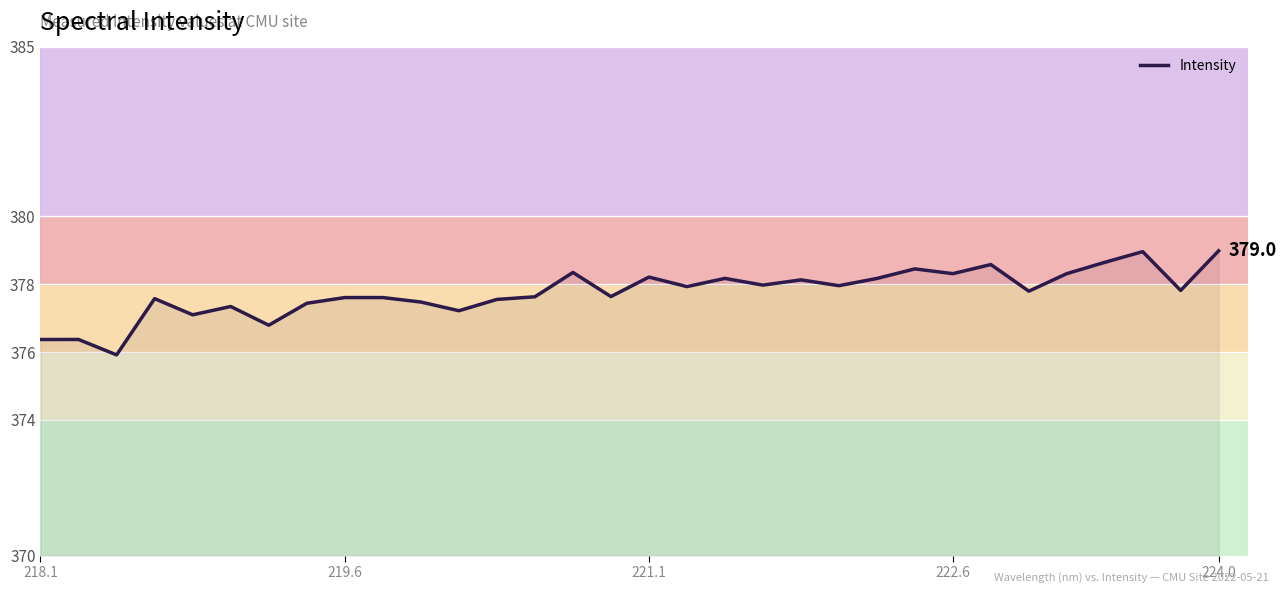

What is the minimum value shown in the chart?

375.9